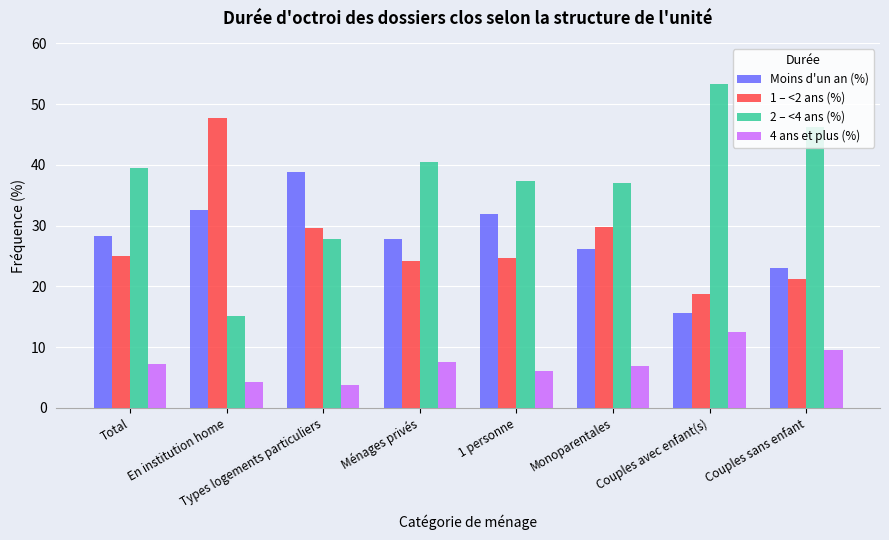

What are all the series names shown in the legend?

Moins d'un an (%), 1 – <2 ans (%), 2 – <4 ans (%), 4 ans et plus (%)